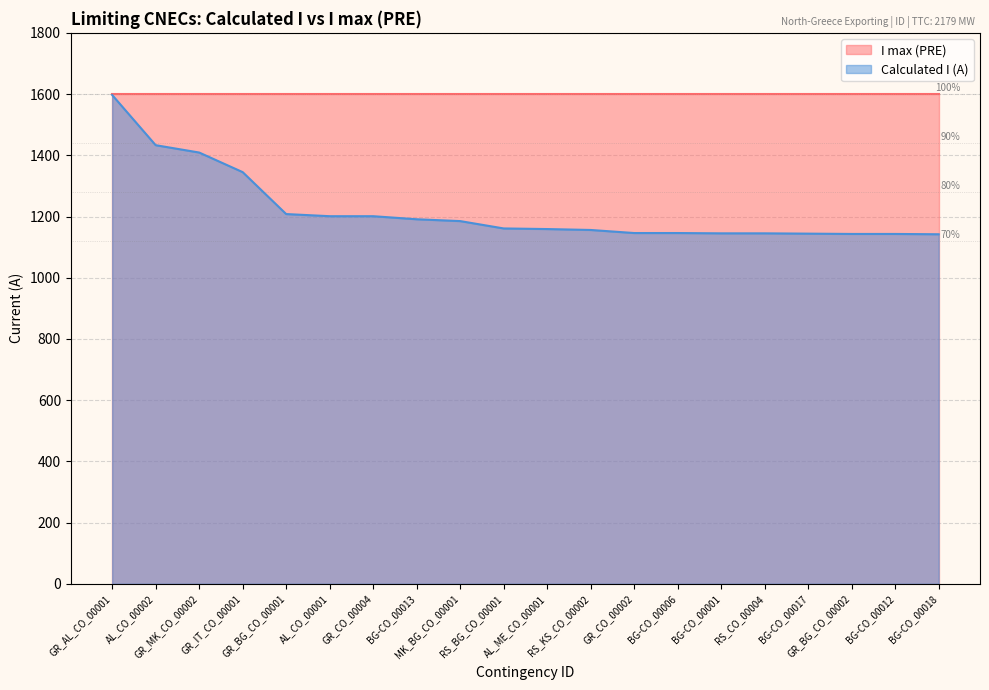

At which label is the value closest to 1369?

GR_IT_CO_00001